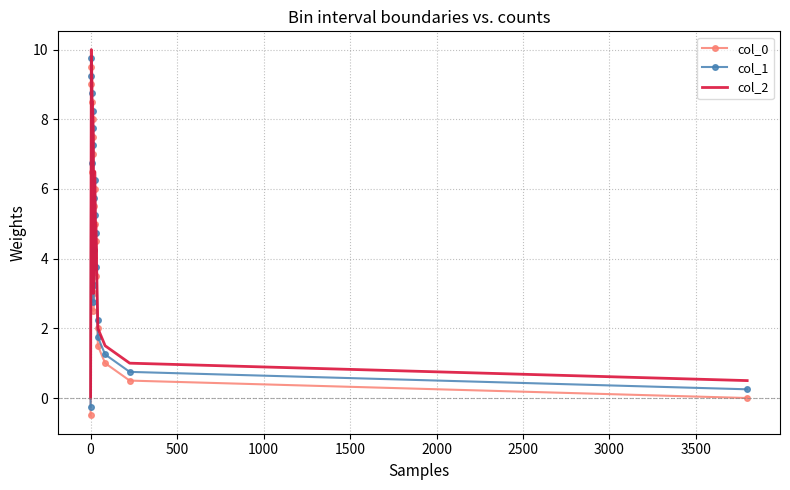

Reading left to right, extract all data points from this chart.

col_0: -0.5	9.0	9.5	8.5	6.5	8.0	7.5	7.0	2.5	5.5	3.0	4.0	6.0	5.0	3.5	4.5	2.0	1.5	1.0	0.5	0.0
col_1: -0.2	9.2	9.8	8.8	6.8	8.2	7.8	7.2	2.8	5.8	3.2	4.2	6.2	5.2	3.8	4.8	2.2	1.8	1.2	0.8	0.2
col_2: 0.0	9.5	10.0	9.0	7.0	8.5	8.0	7.5	3.0	6.0	3.5	4.5	6.5	5.5	4.0	5.0	2.5	2.0	1.5	1.0	0.5